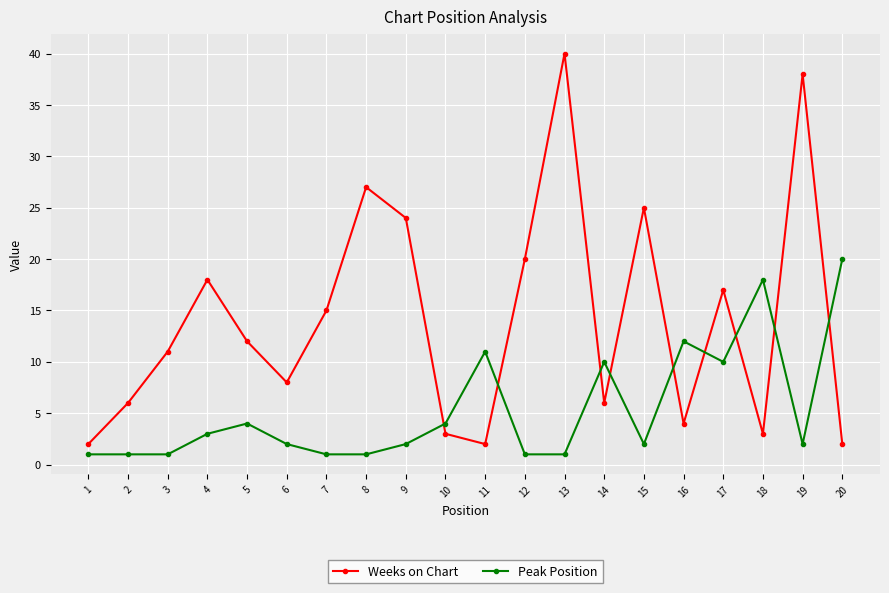

Does the chart have visible grid lines?

Yes